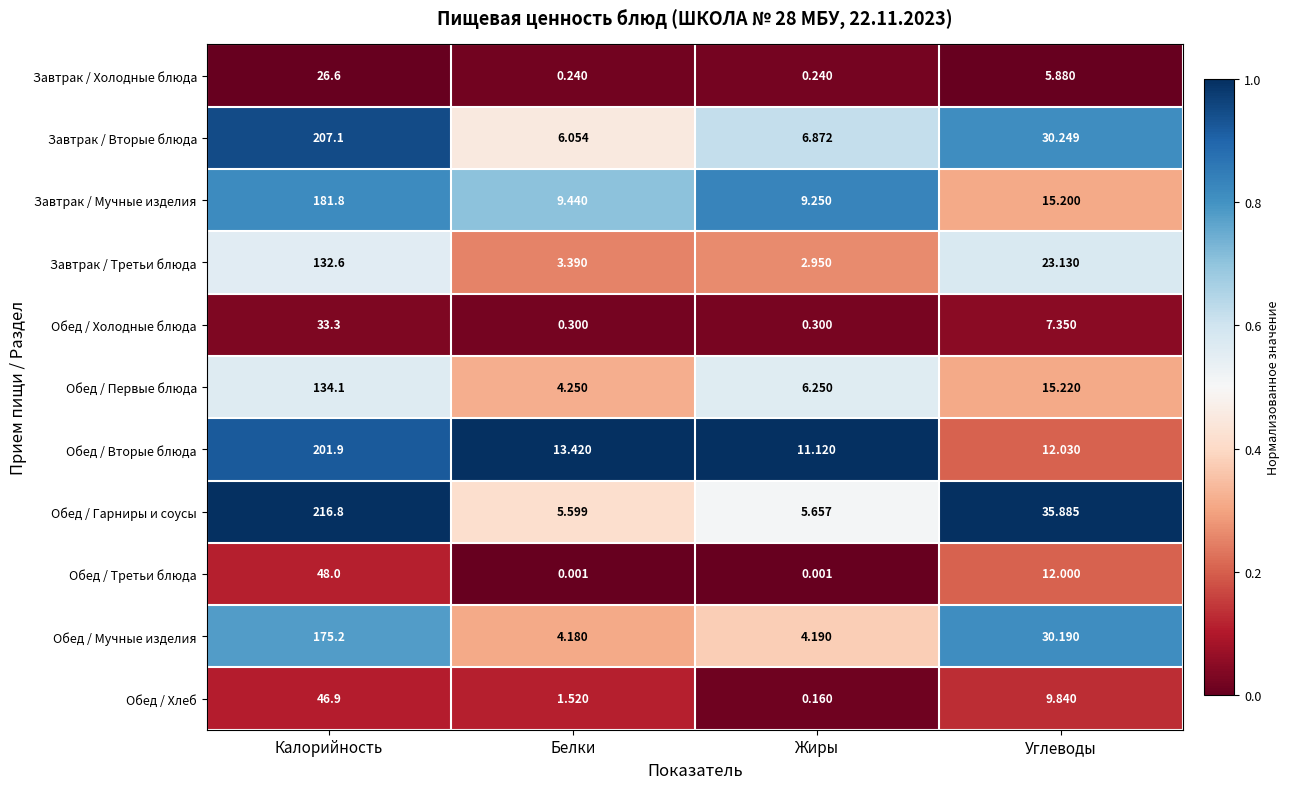

Which series has the largest range (max minus min)?

Обед / Гарниры и соусы